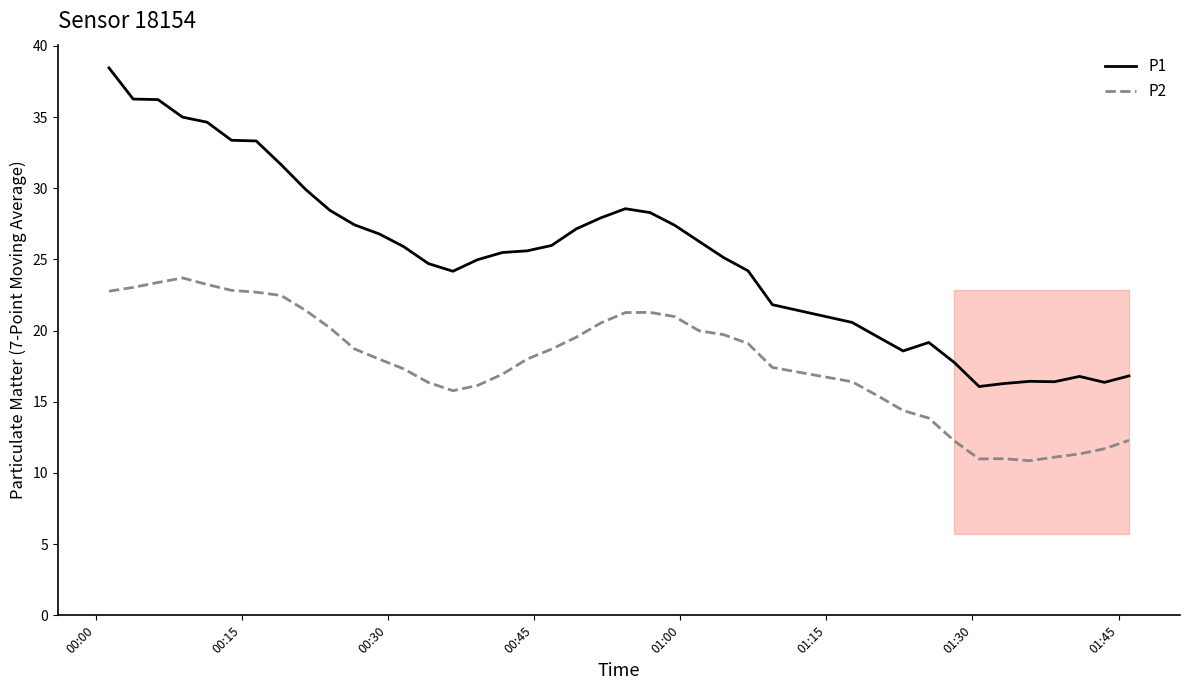

What is the lowest value of the P2 series?

10.9